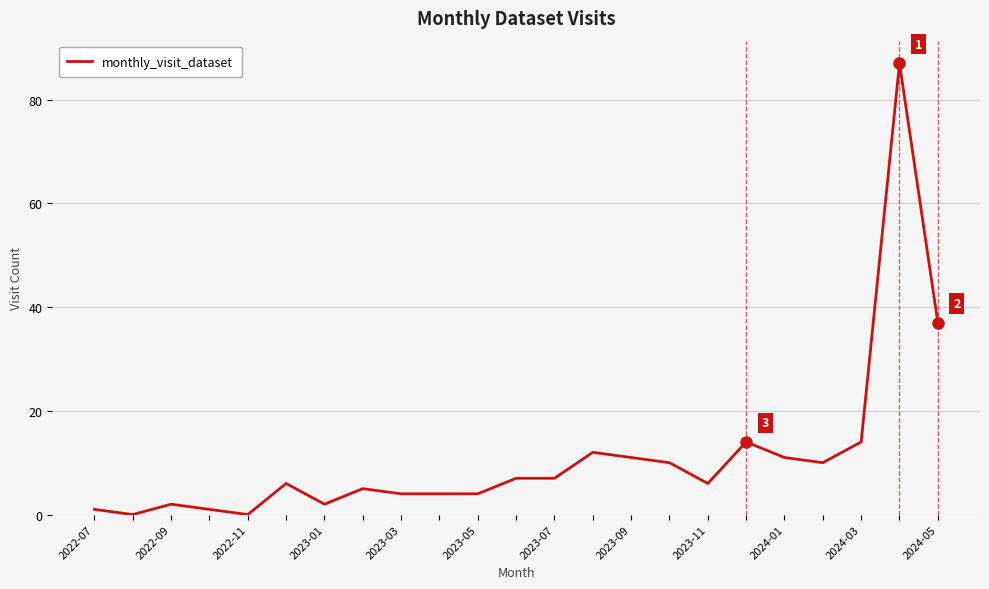

What is the difference between the maximum and minimum values?

87